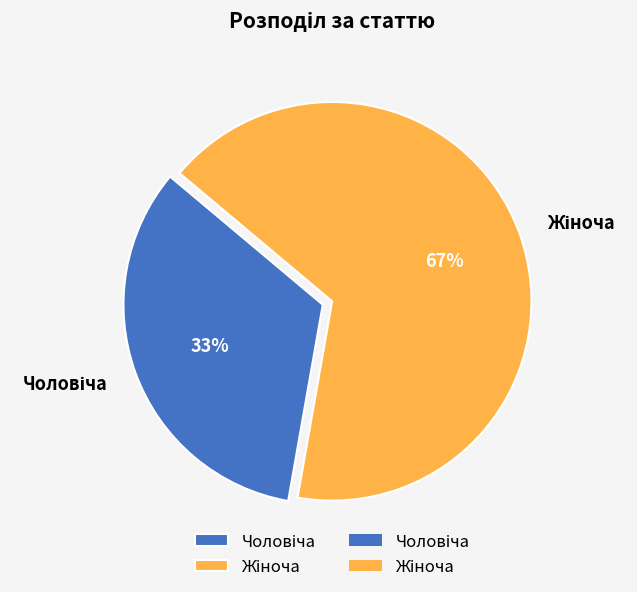

Does any single category account for the majority?

Yes